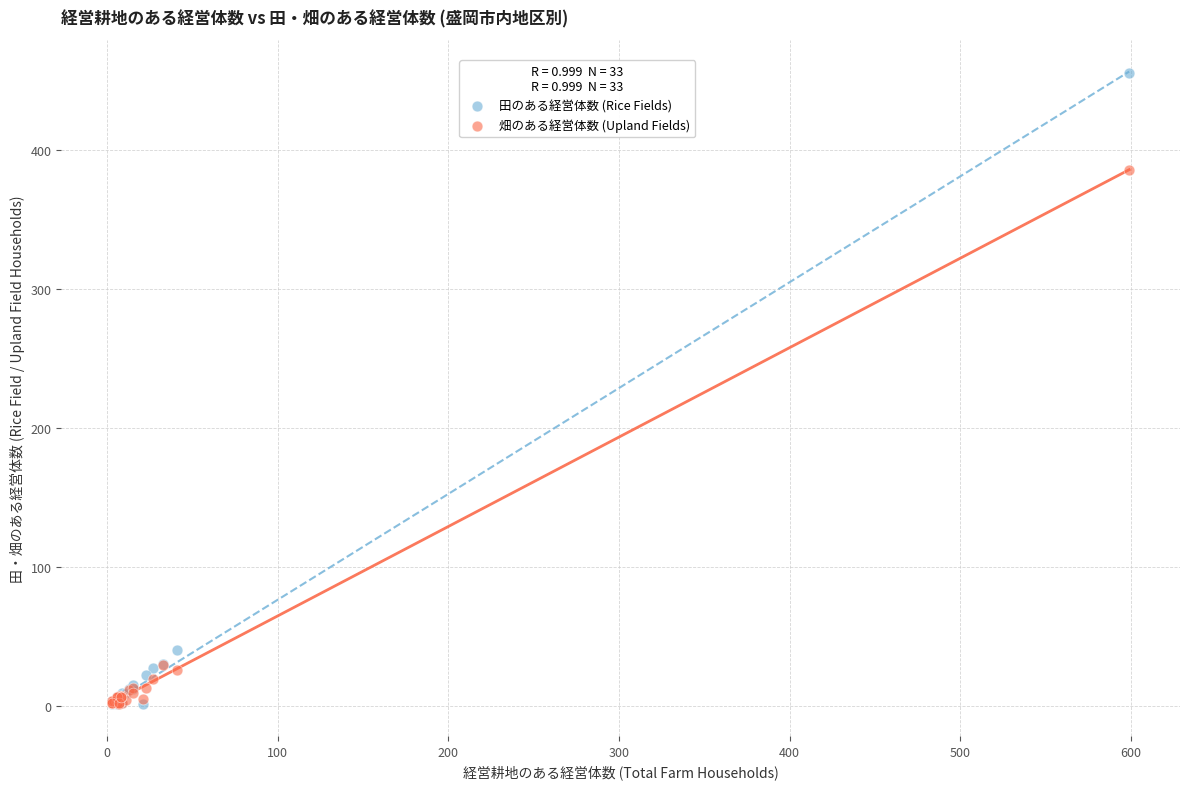

In the 田のある経営体数 (Rice Fields) series, what Y value is closest to 228?

40